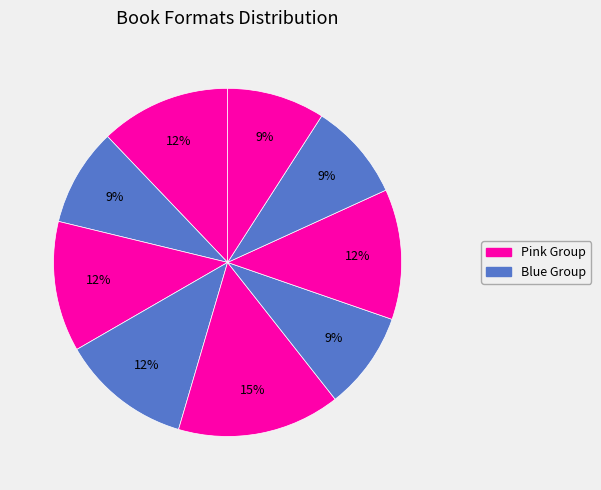

To the nearest percent, what is the difference between the largest and smallest slice percentages?

6%